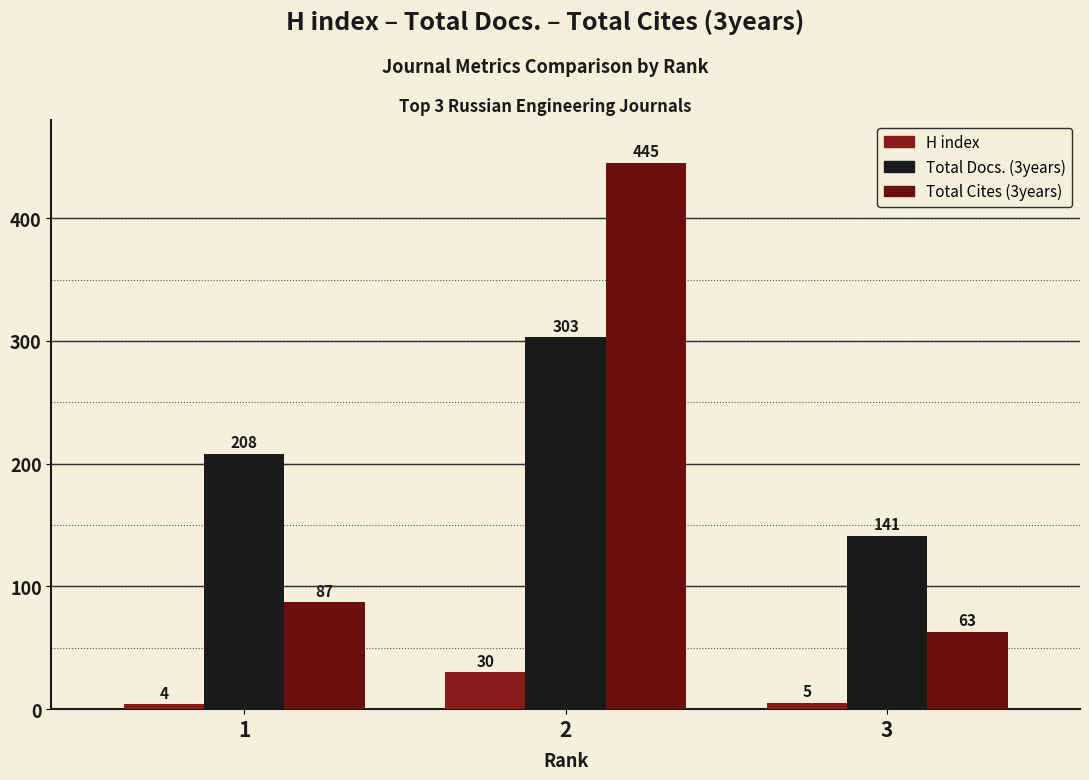

How many data points does each series have?

3